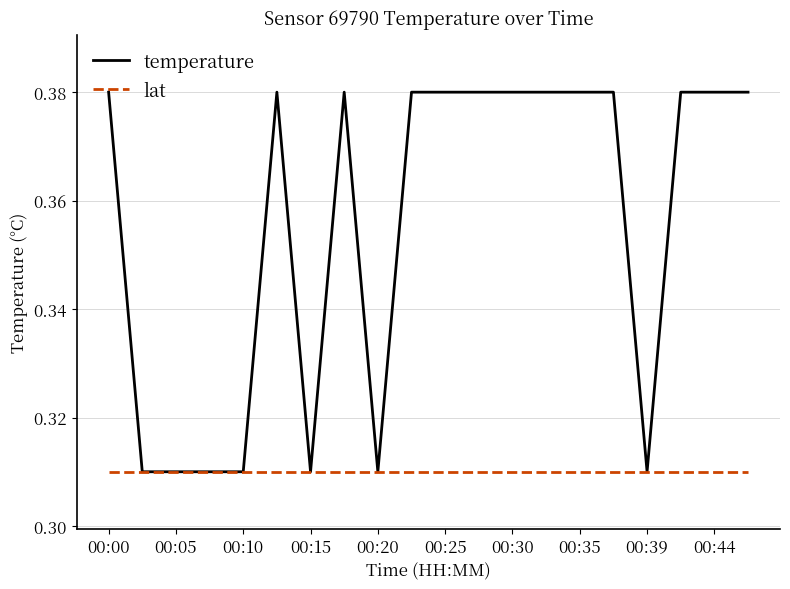

Does the chart have visible grid lines?

Yes